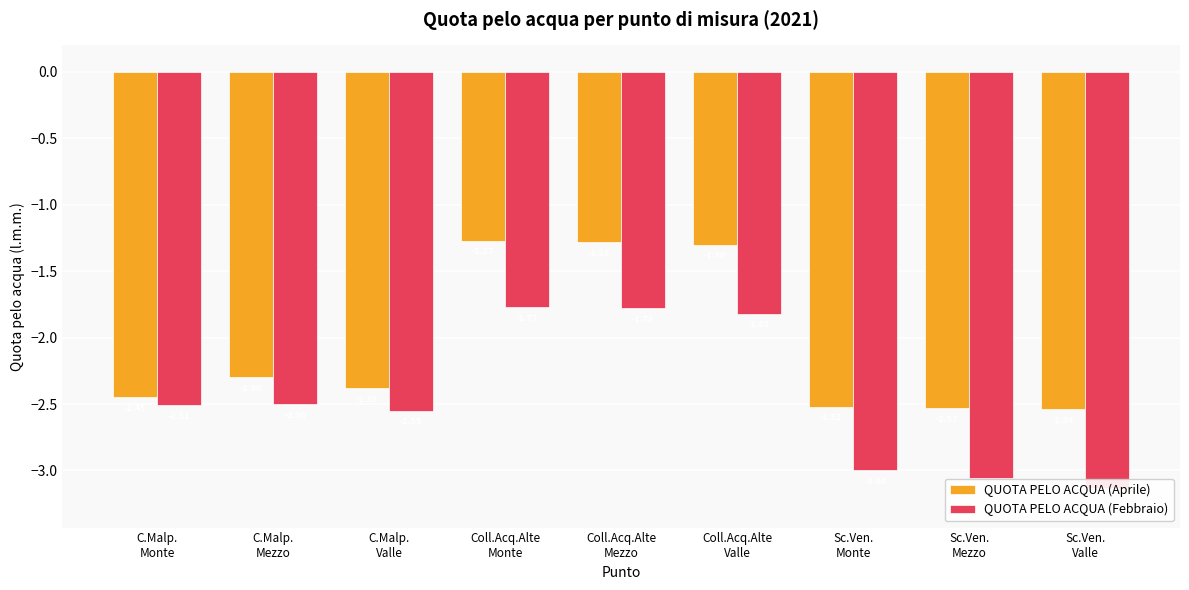

What is the spread (max minus min) of values at Coll.Acq.Alte
Monte?

0.5